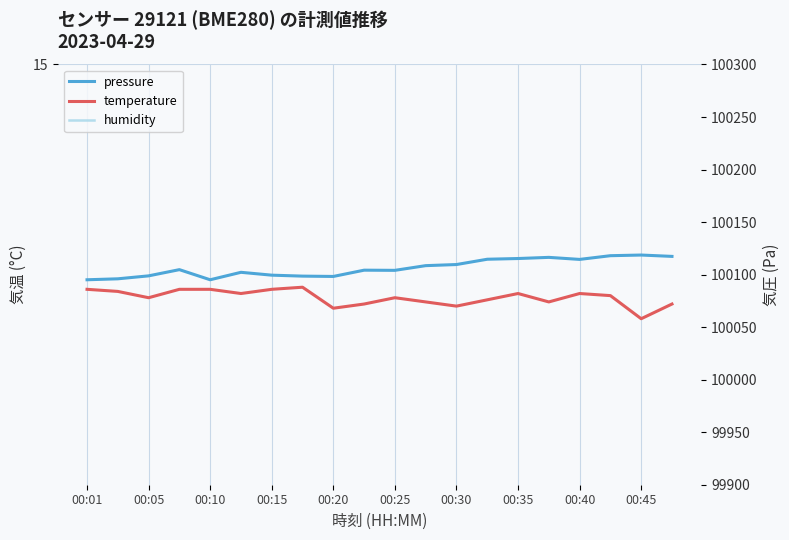

What is the average value of the temperature series?

13.9